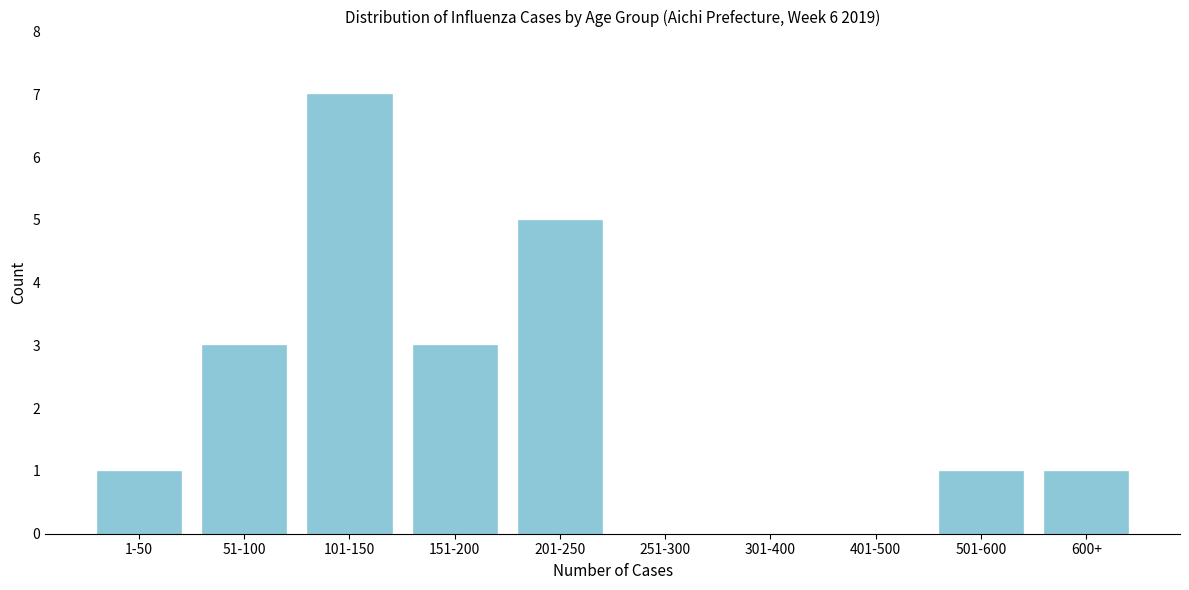

Reading left to right, extract all data points from this chart.

1-50=1	51-100=3	101-150=7	151-200=3	201-250=5	251-300=0	301-400=0	401-500=0	501-600=1	600+=1